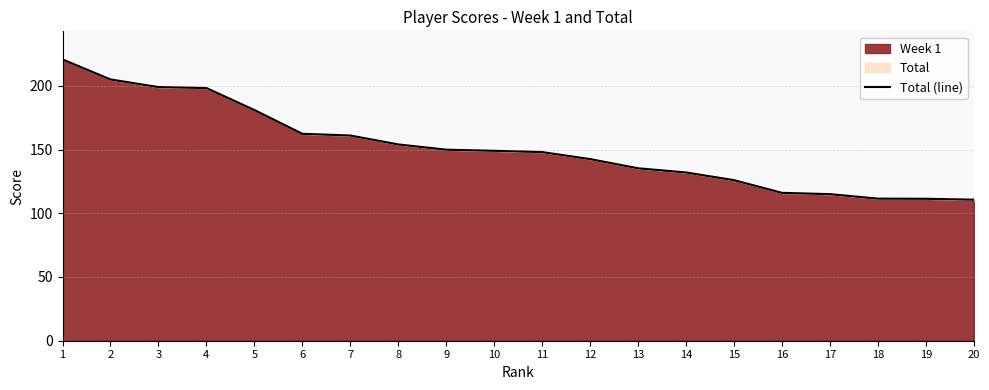

Where does the data first go above 149?

1